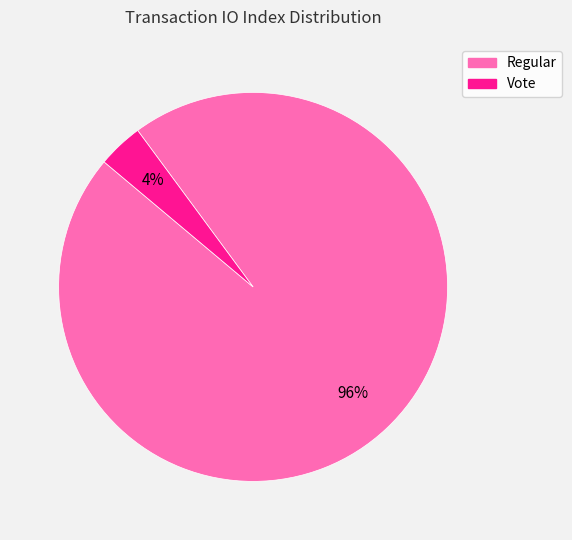

Is it true that Vote is 4% of the pie?

True